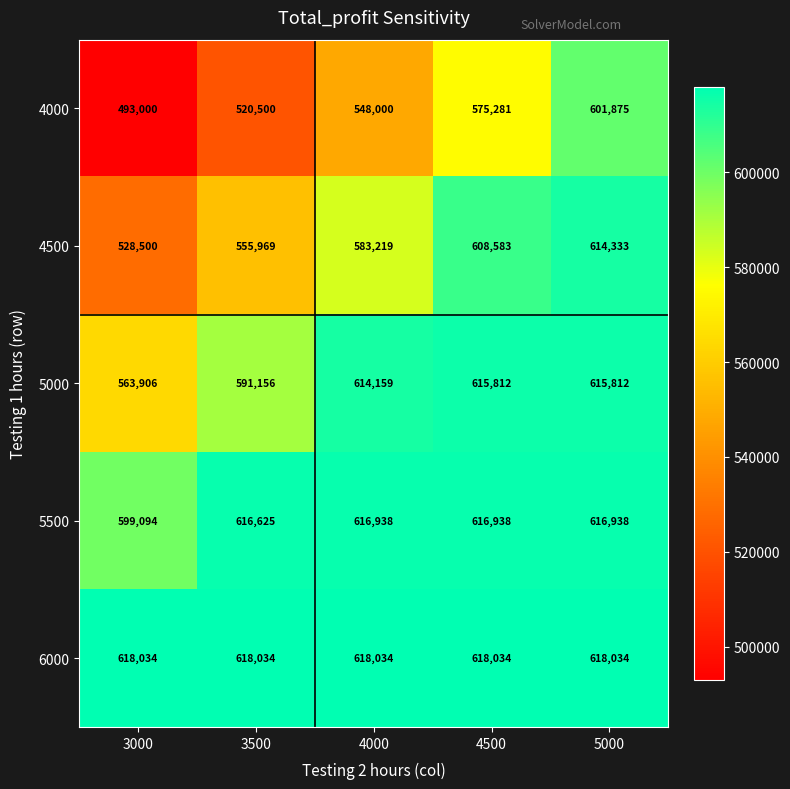

Reading left to right, what are all the values shown in this chart?

4000: 3000=493000	3500=520500	4000=548000	4500=575281	5000=601875
4500: 3000=528500	3500=555969	4000=583219	4500=608583	5000=614333
5000: 3000=563906	3500=591156	4000=614159	4500=615812	5000=615812
5500: 3000=599094	3500=616625	4000=616938	4500=616938	5000=616938
6000: 3000=618034	3500=618034	4000=618034	4500=618034	5000=618034